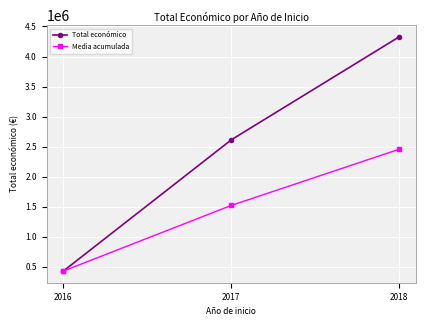

What is the value of the Total económico point at the 1st from the left?

430758.0